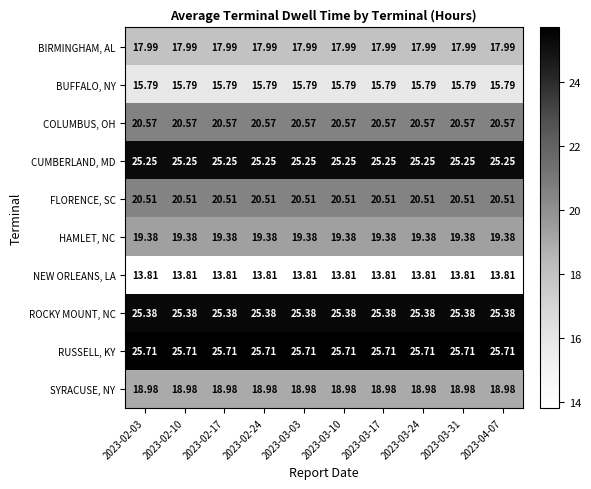

Is the value of BIRMINGHAM, AL at 2023-03-31 greater than the value of COLUMBUS, OH at 2023-02-17?

No